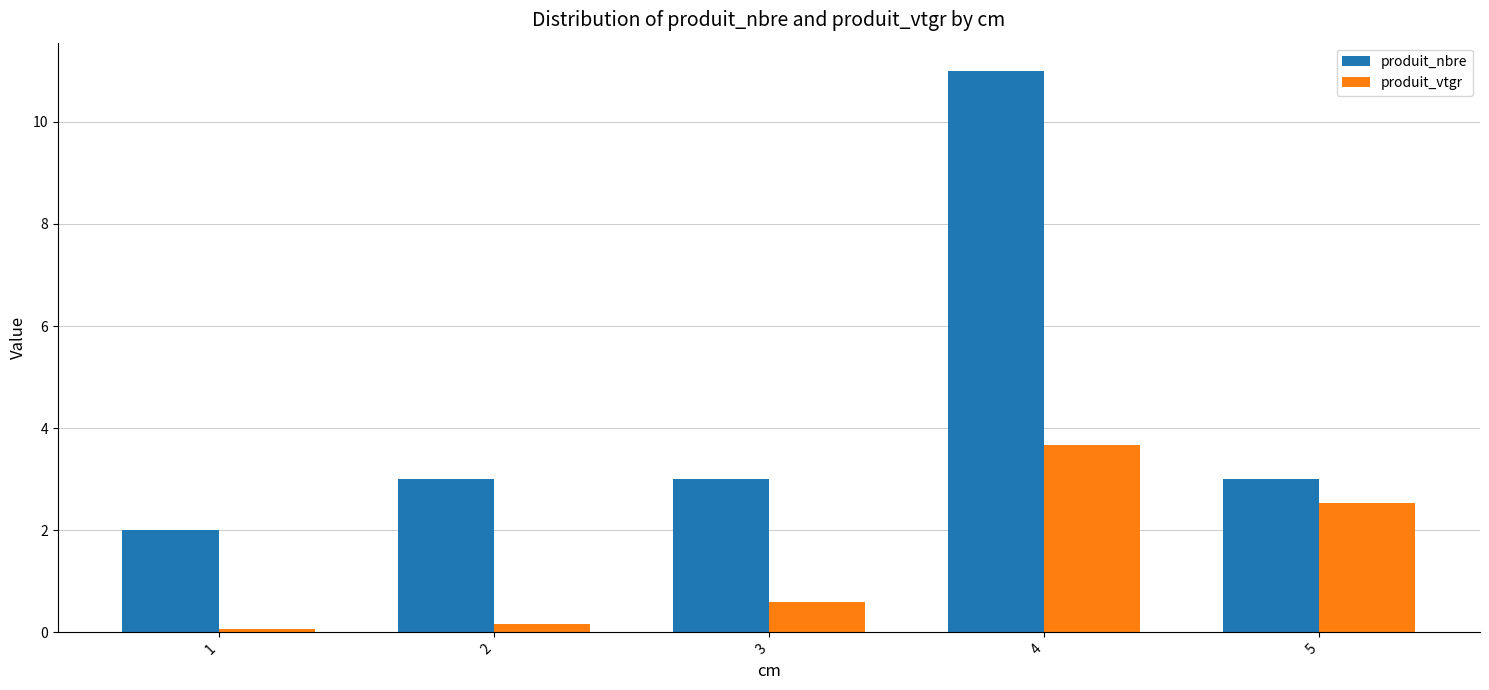

Reading left to right, extract all data points from this chart.

produit_nbre: 1=2.0	2=3.0	3=3.0	4=11.0	5=3.0
produit_vtgr: 1=0.1	2=0.2	3=0.6	4=3.7	5=2.5